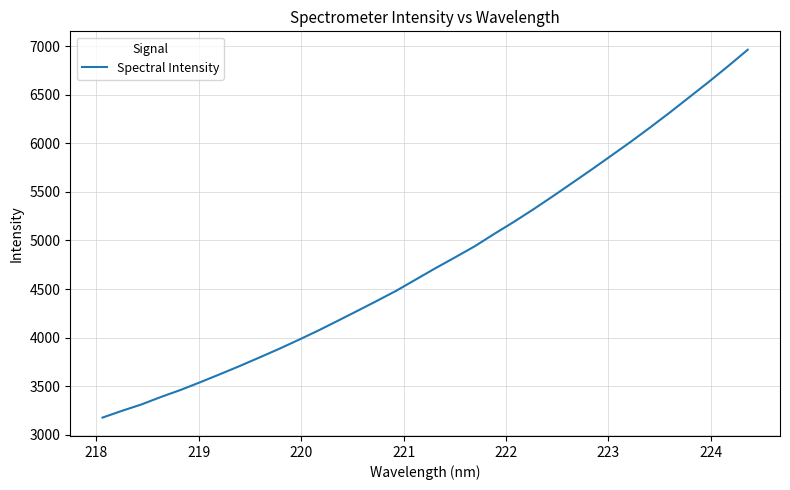

What is the minimum value shown in the chart?

3177.6